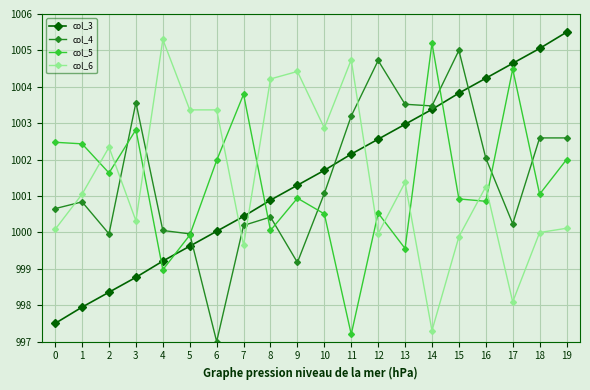

What is the difference between the highest and lowest values at 6?

6.4